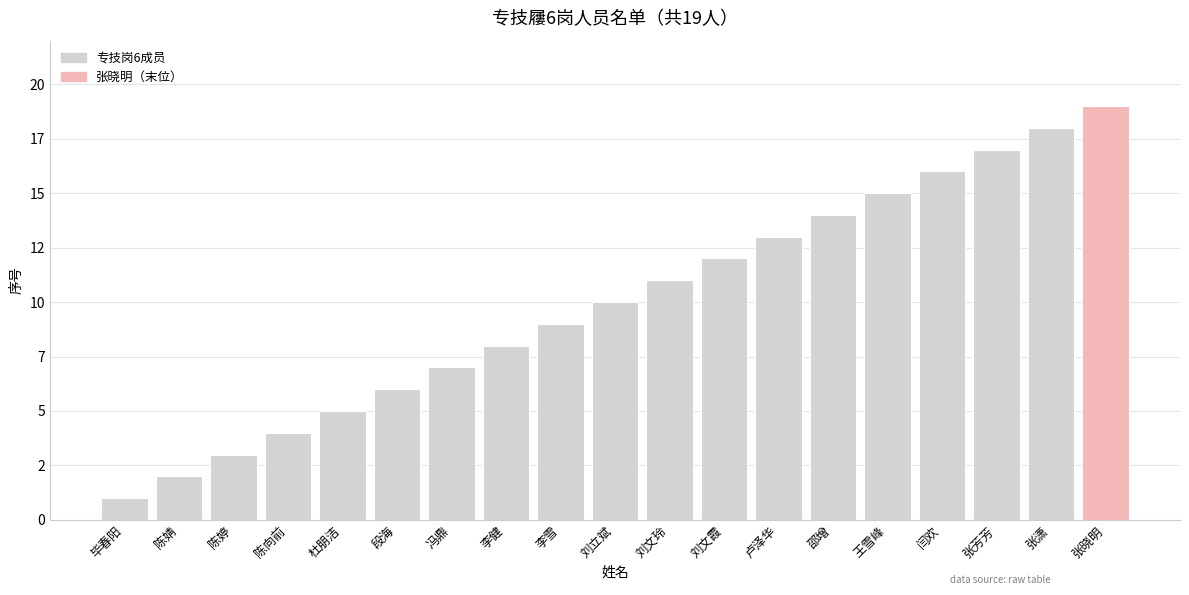

Where is the data nearest to the value 10?

刘立斌